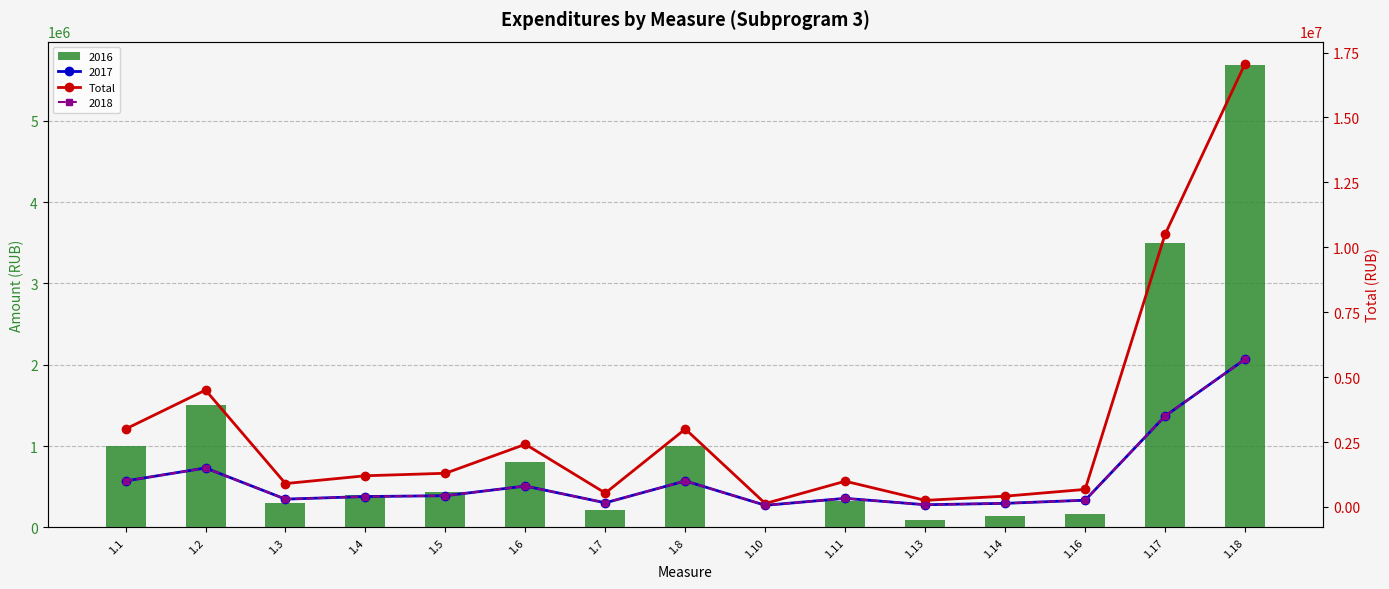

Approximately how many times larger is the value at 1.10 compared to 1.13?

0.5